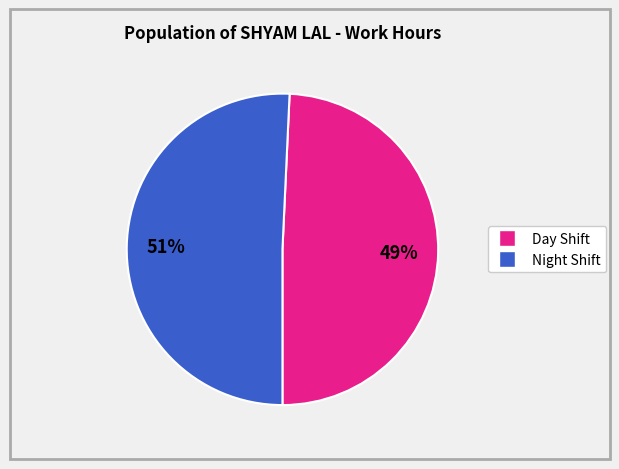

To the nearest percent, what is the average slice percentage?

50%